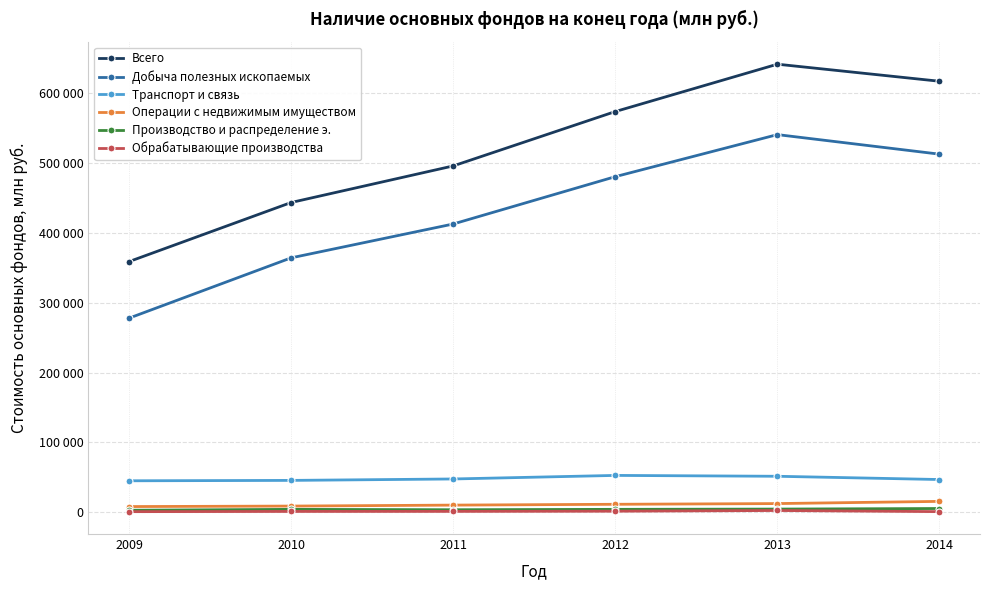

Rank the series by their maximum value, from highest to lowest.

Всего, Добыча полезных ископаемых, Транспорт и связь, Операции с недвижимым имуществом, Производство и распределение э., Обрабатывающие производства